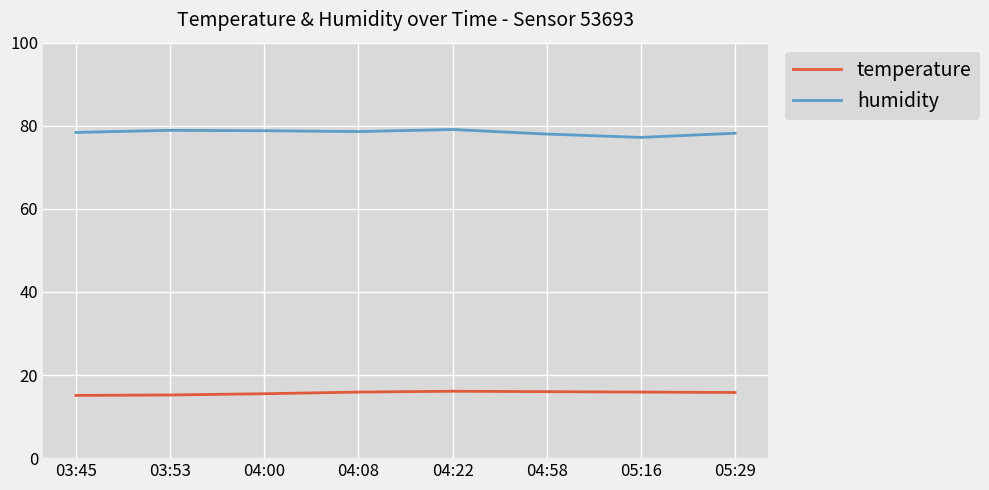

True or false: temperature and humidity cross at least once.

False